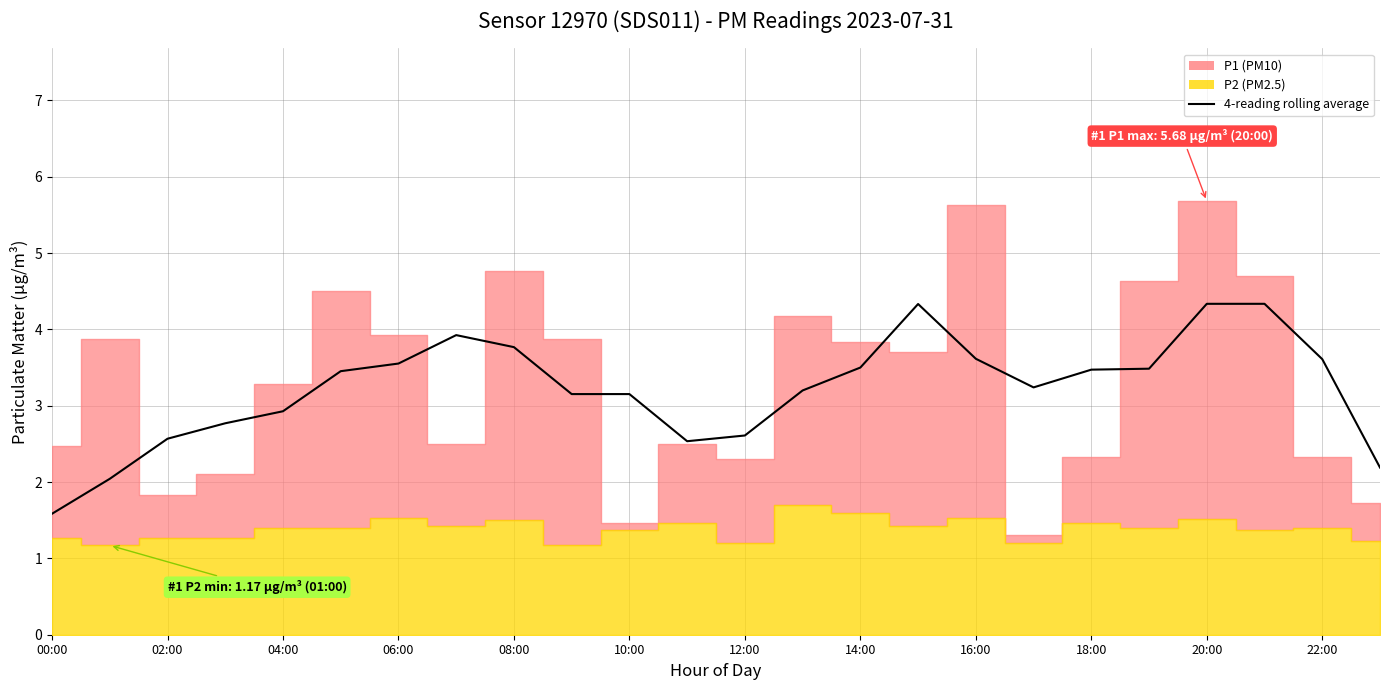

Between 10:00 and 23, which is larger?

10:00